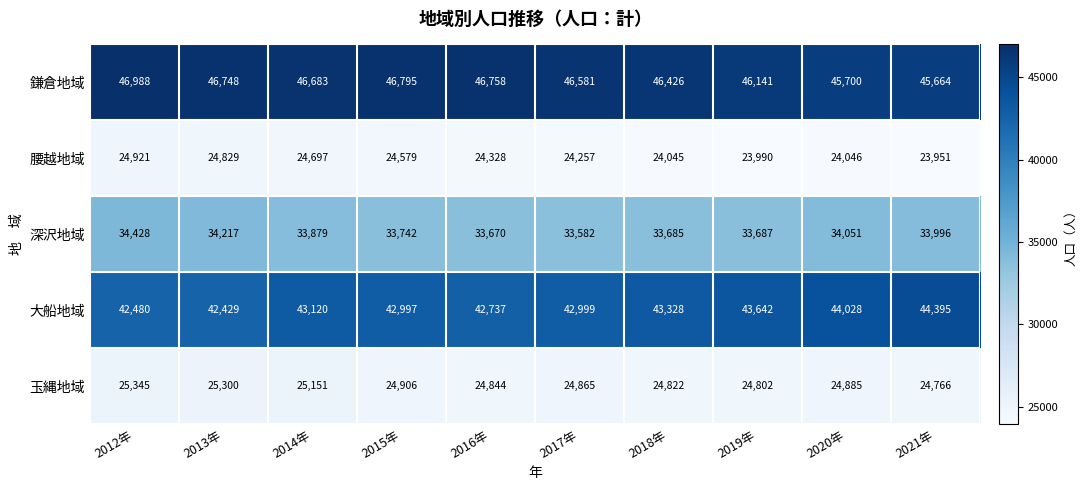

What is the difference between the 腰越地域 values at 2016年 and 2021年?

377